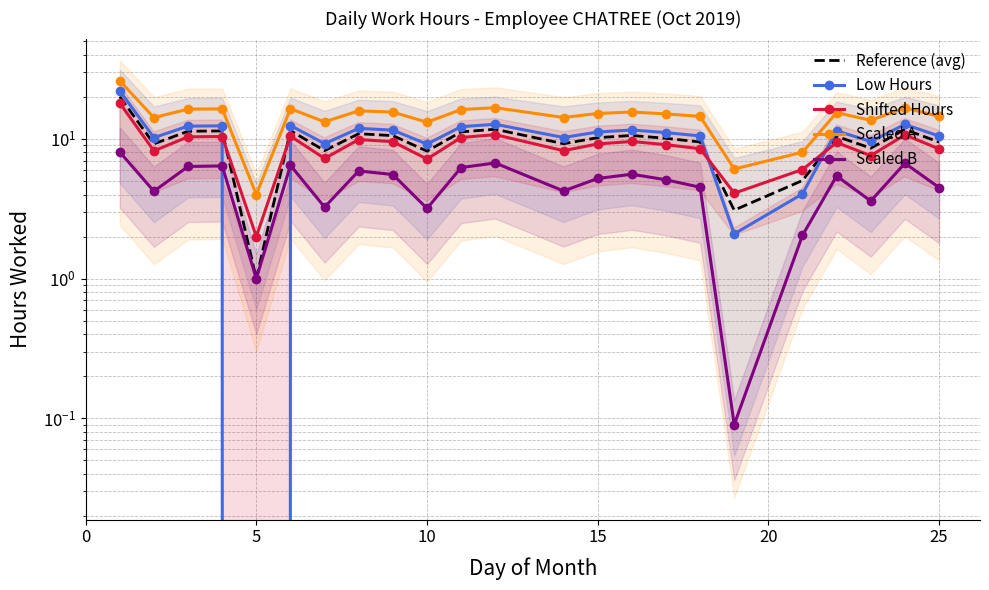

Which series has the largest range (max minus min)?

Low Hours